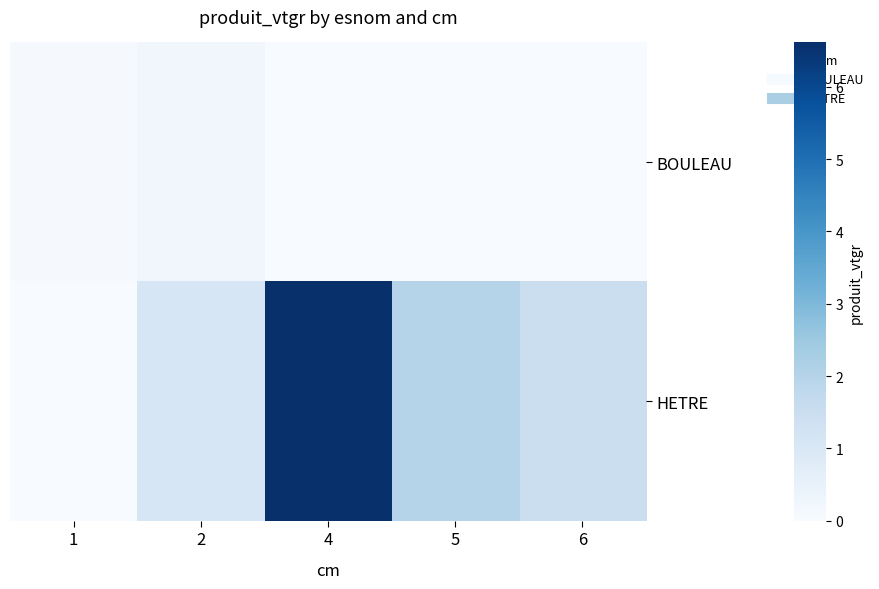

Reading left to right, extract all data points from this chart.

BOULEAU: 1=0.1	2=0.2	4=0.0	5=0.0	6=0.0
HETRE: 1=0.0	2=1.1	4=6.6	5=2.0	6=1.5